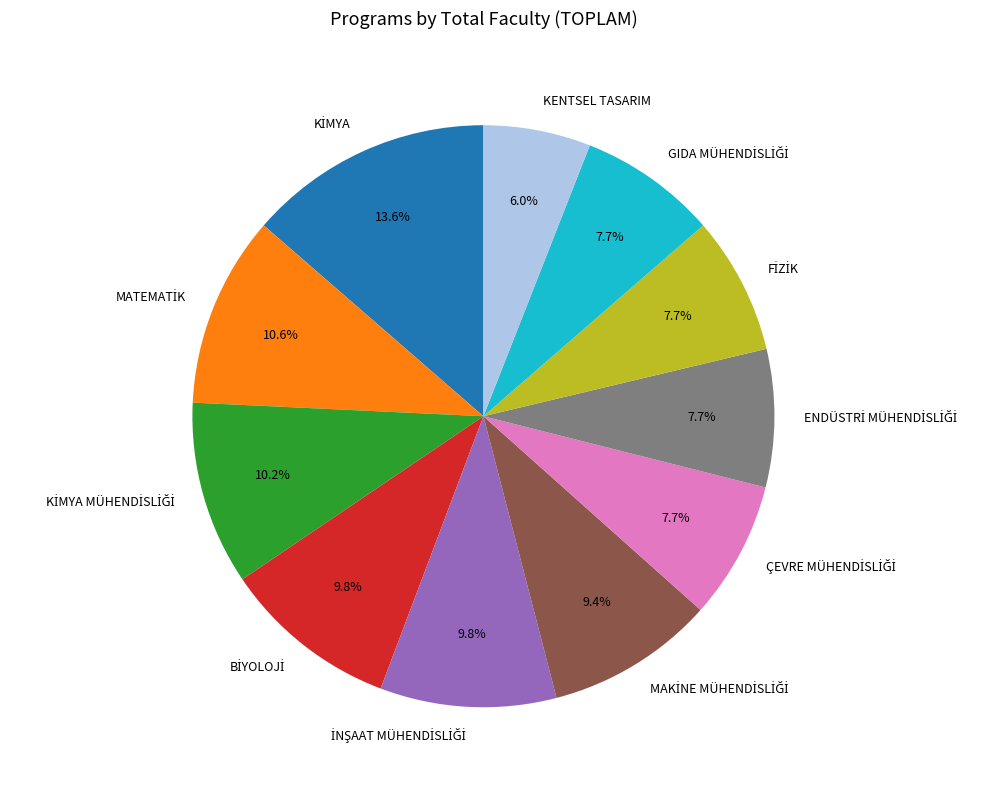

How many segments does this pie chart have?

11